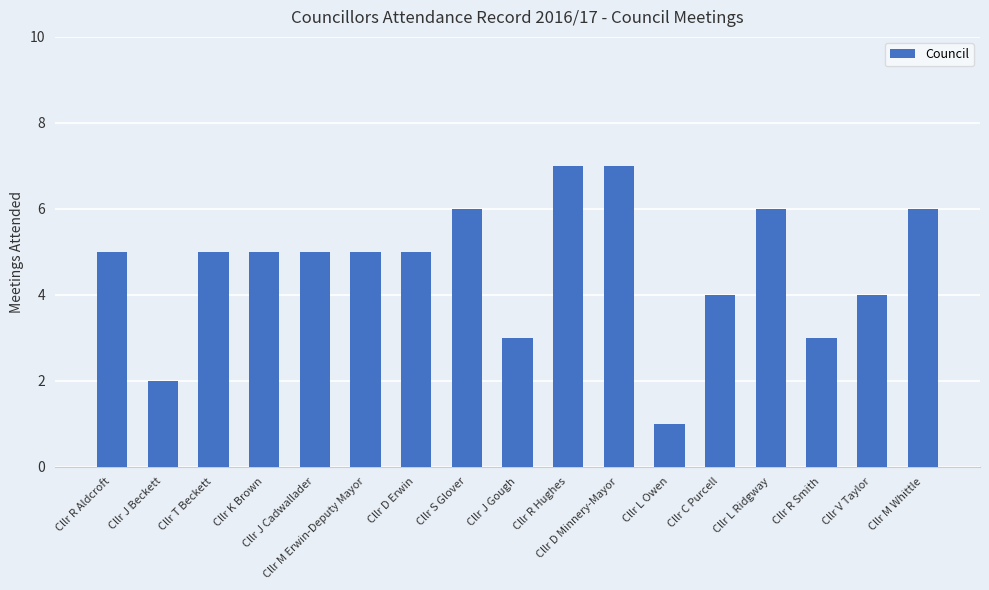

Which category has the lowest value across all series?

Cllr L Owen